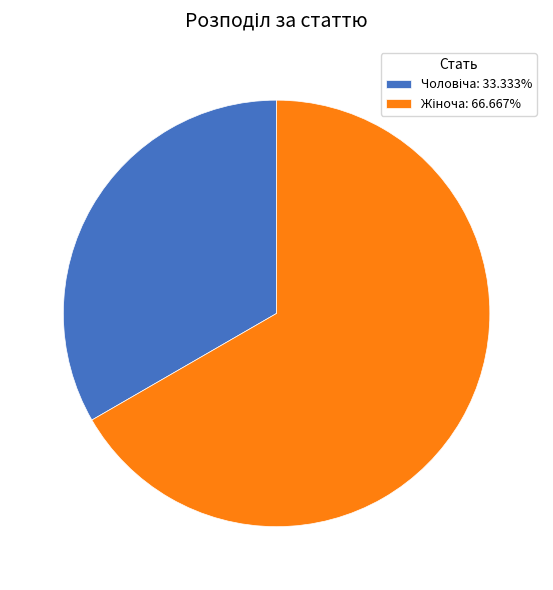

Is there any slice that represents more than half of the pie?

Yes